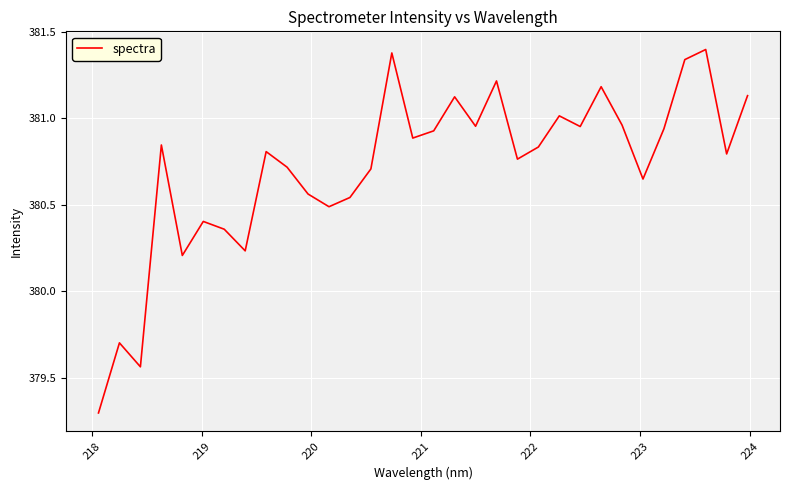

What is the smallest value displayed?

379.3